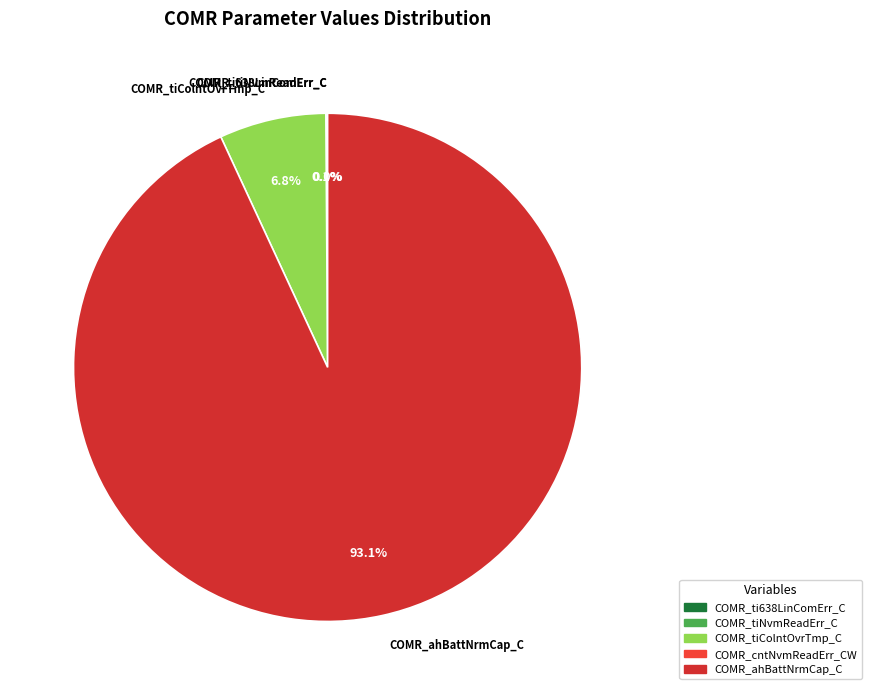

Between COMR_tiColntOvrTmp_C and COMR_ahBattNrmCap_C, which is larger?

COMR_ahBattNrmCap_C